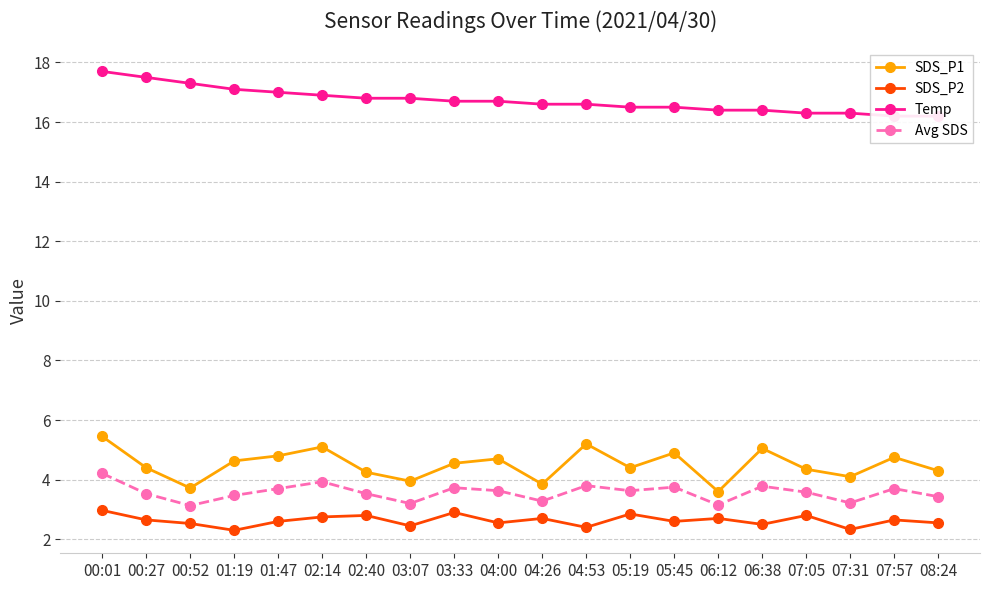

What is the highest value of the SDS_P1 series?

5.5